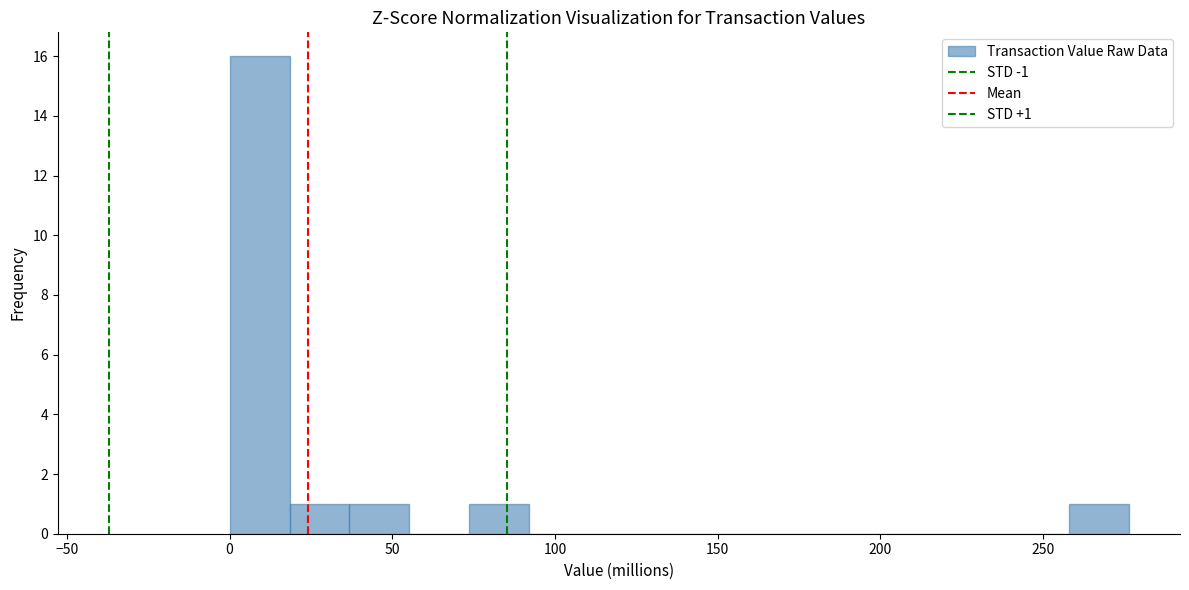

Read against the x-axis, roughly where is the centre of the tallest bar?

10